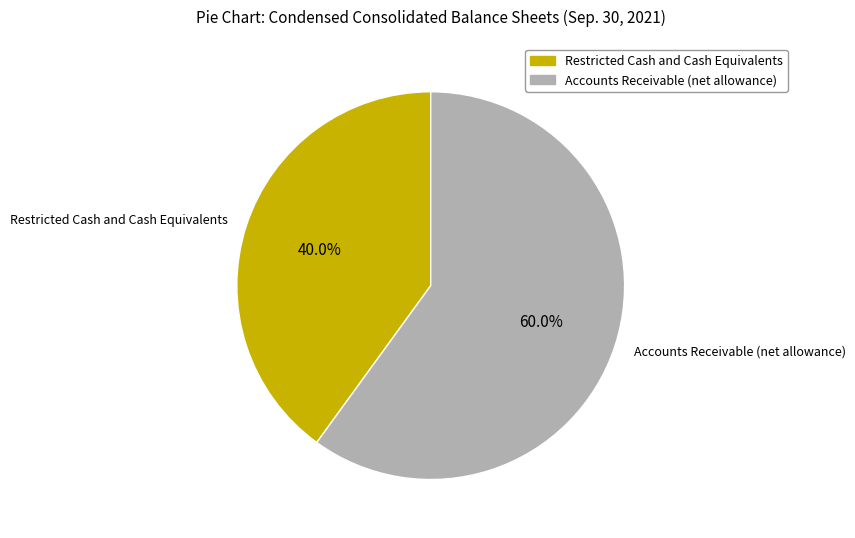

Rank the categories by value from highest to lowest.

Accounts Receivable (net allowance), Restricted Cash and Cash Equivalents